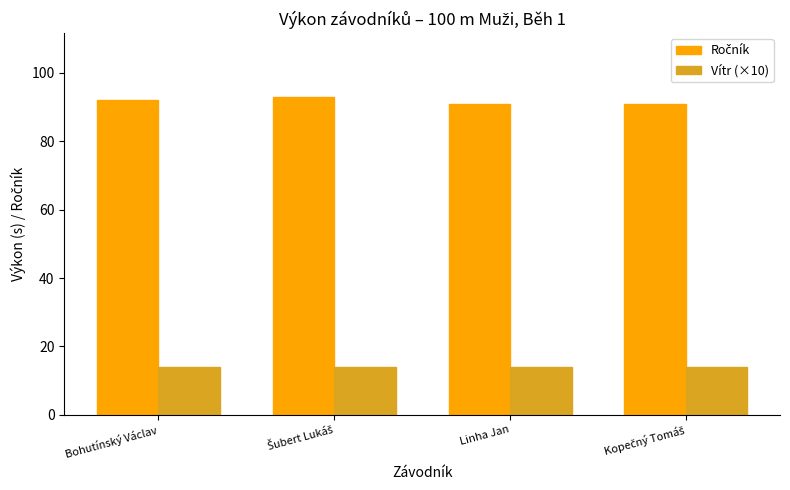

What is the difference between the highest and lowest values at Bohutínský Václav?

78